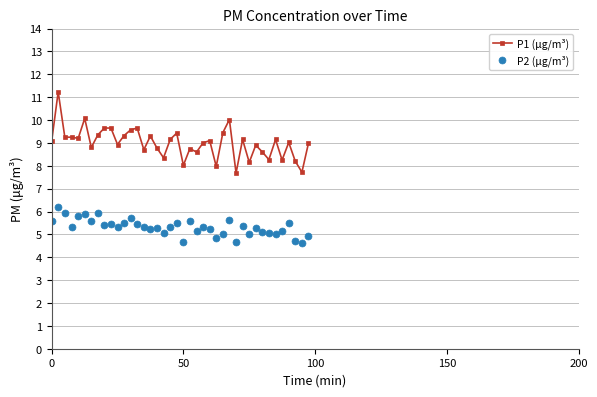

Which series has the largest total across all categories?

P1 (µg/m³)